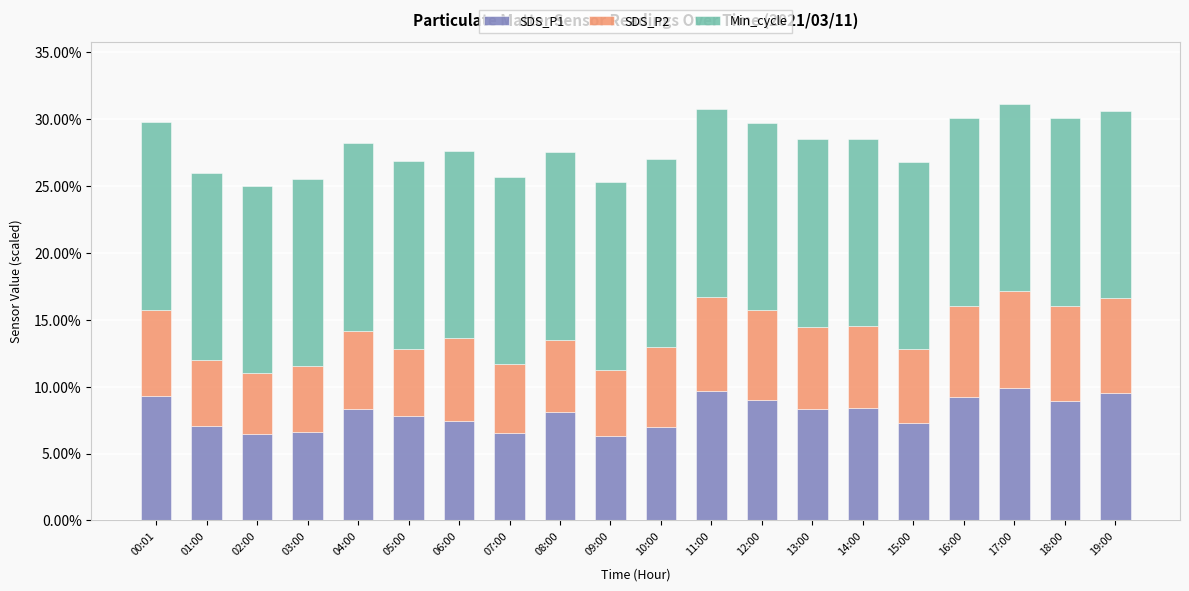

What is the total value across all series at 12:00?

0.3